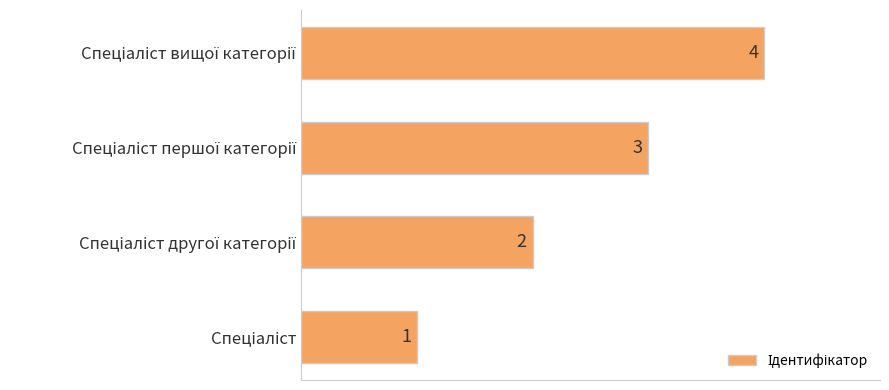

How many values are between 2 and 4?

3